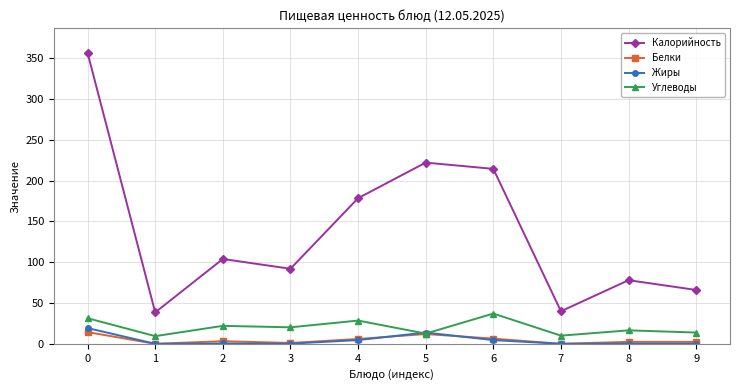

The value of Белки at 3 is 1.0. True or false?

True